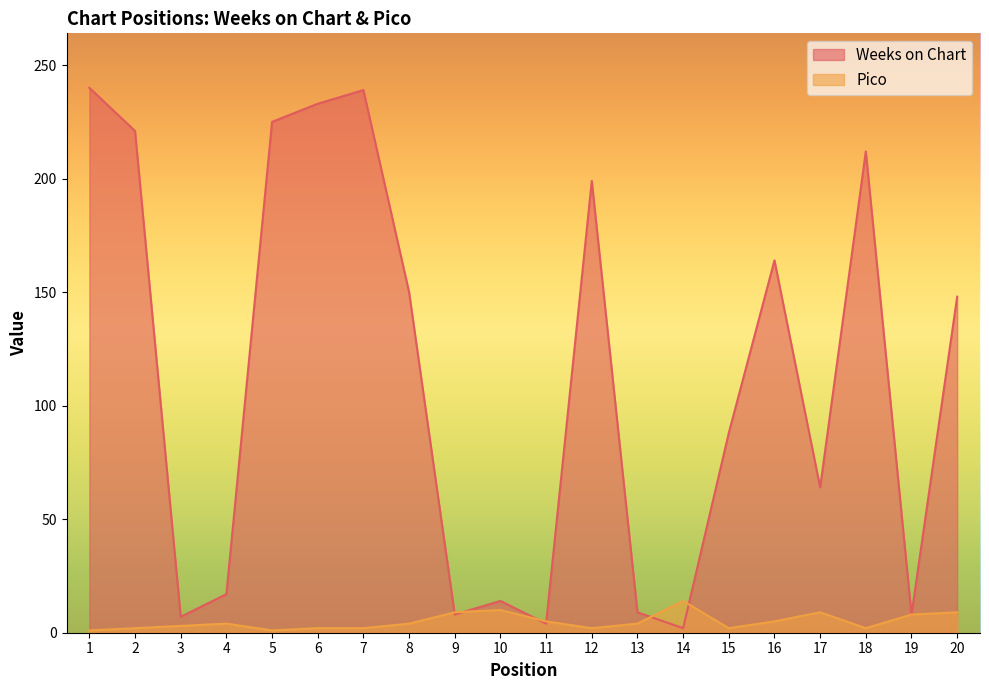

Reading left to right, transcribe all the data shown in this chart.

Weeks on Chart: 240	221	7	17	225	233	239	150	8	14	4	199	9	2	88	164	64	212	8	148
Pico: 1	2	3	4	1	2	2	4	9	10	5	2	4	14	2	5	9	2	8	9